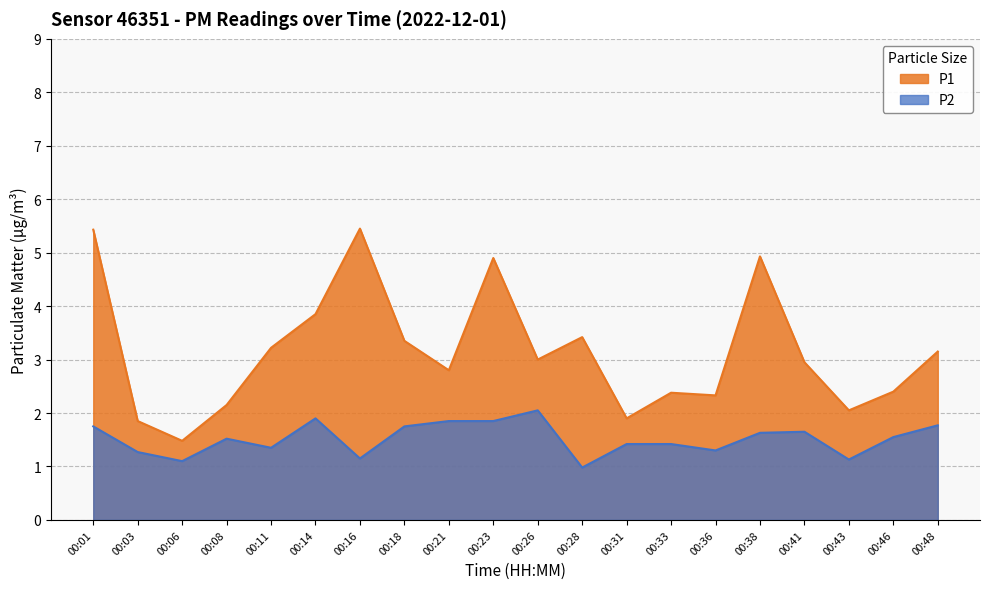

Which has a higher value, 00:46 or 00:18?

00:18